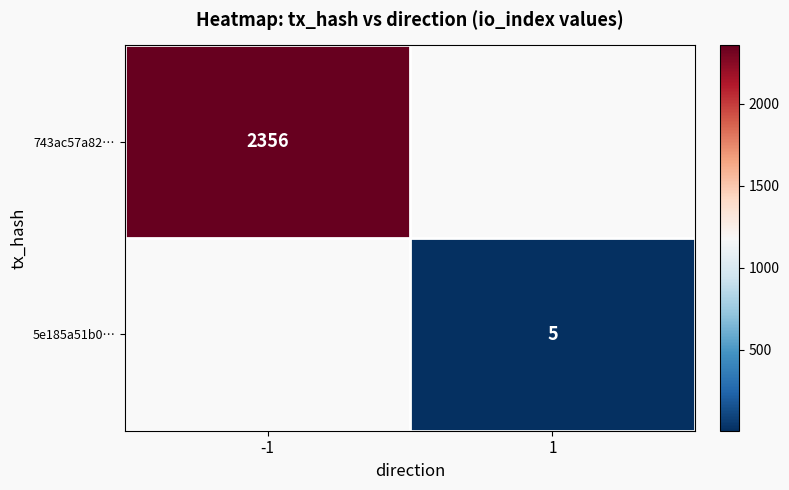

Is the value of 743ac57a82… at -1 greater than the value of 5e185a51b0… at 1?

Yes